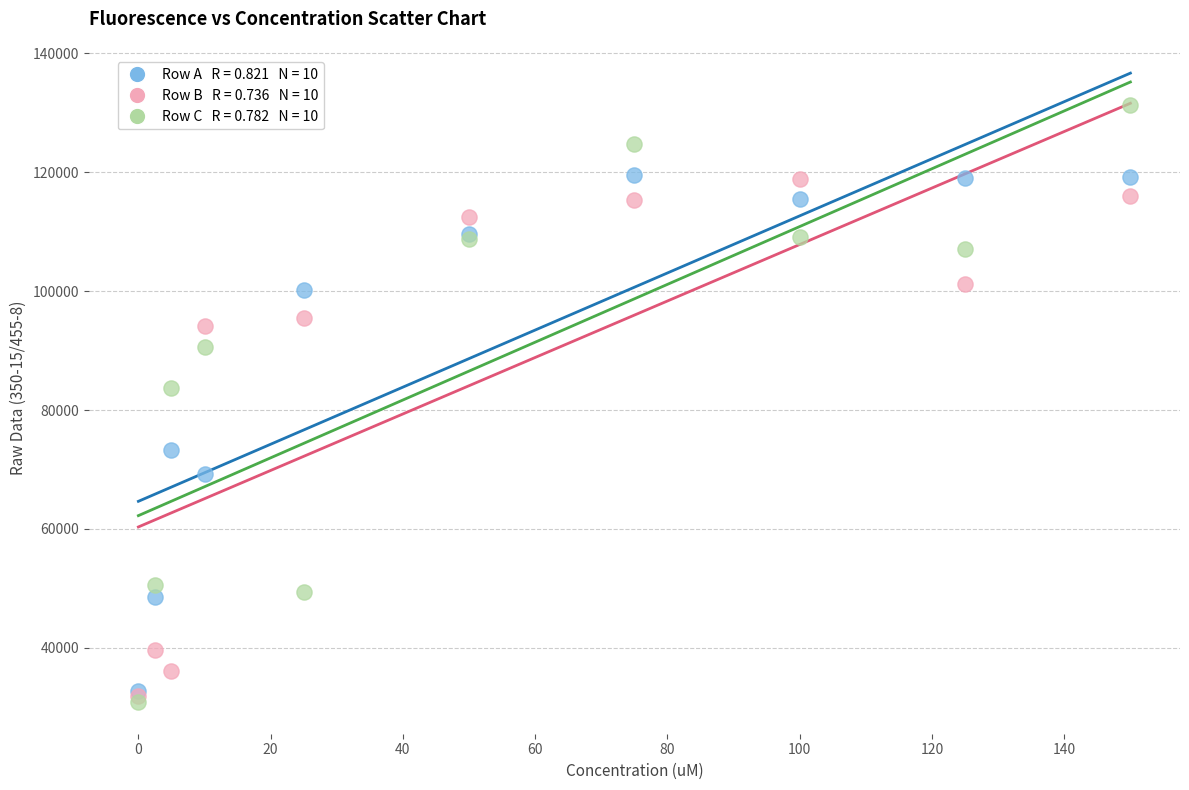

Across all series, what Y value is closest to 81110?

83725